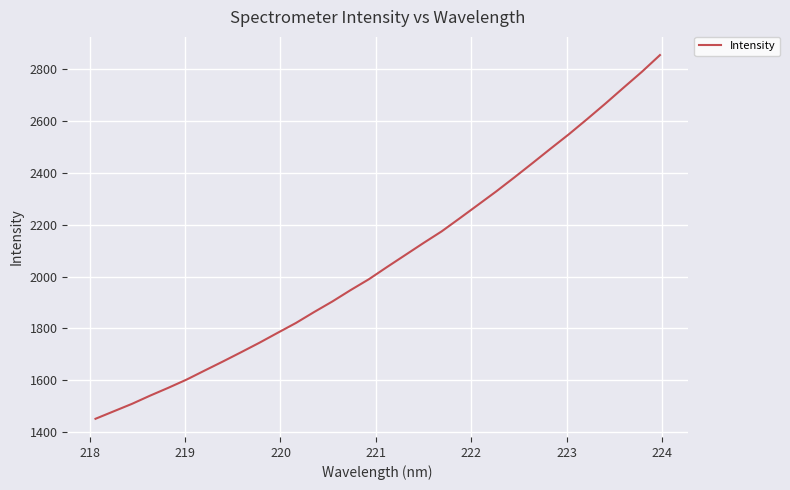

What is the greatest value displayed?

2854.4